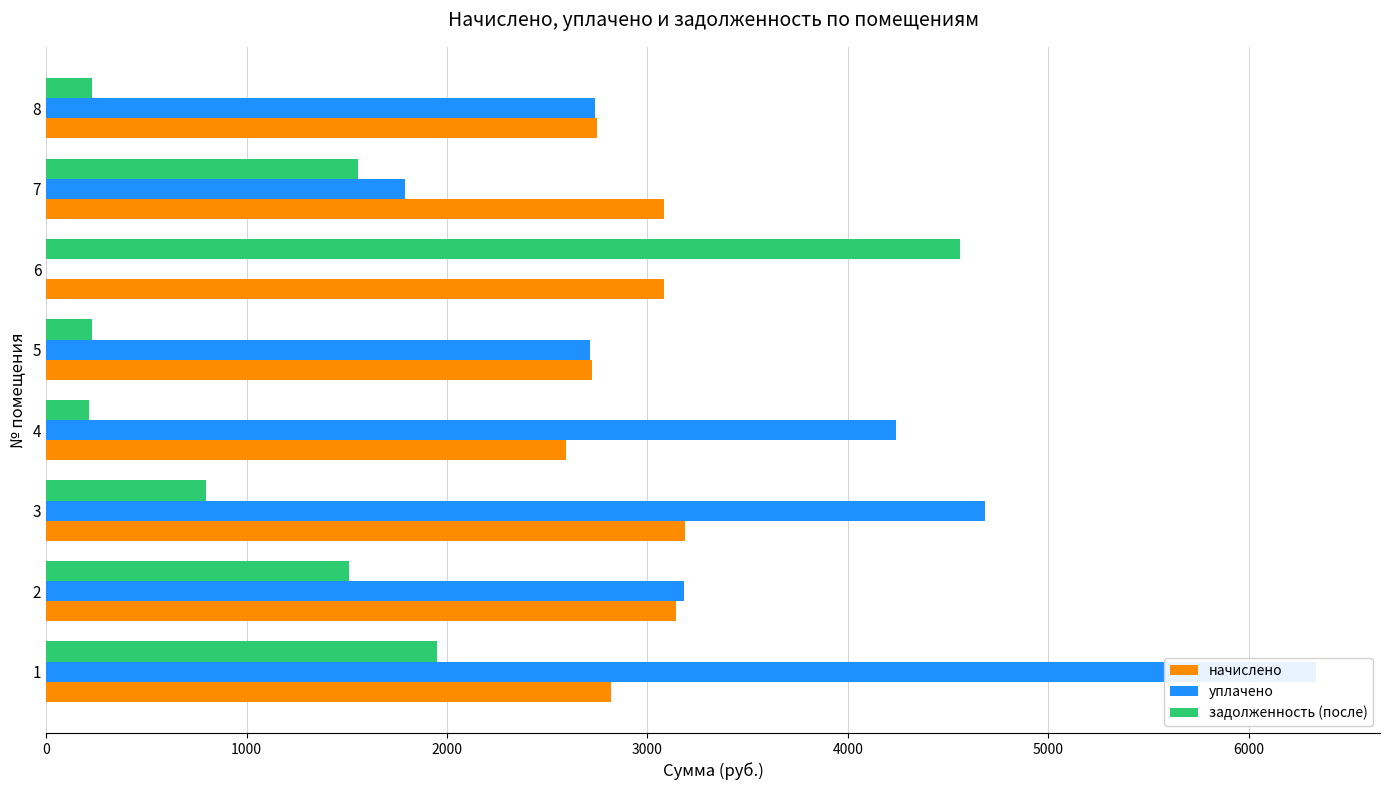

At how many categories does at least one series exceed 3397?

4